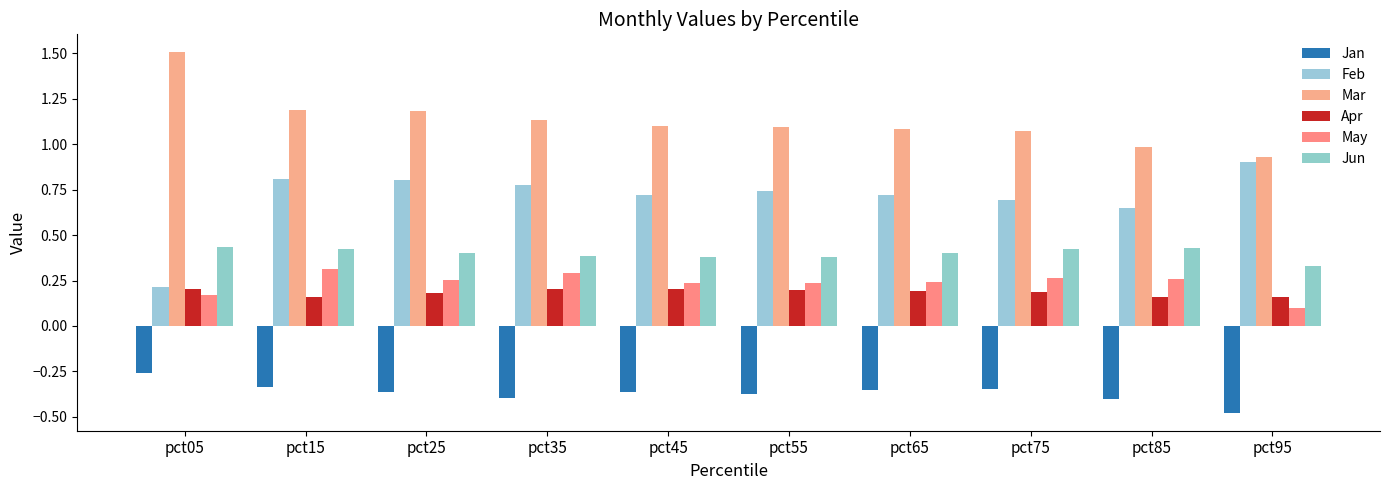

What is the lowest value of the Jun series?

0.3